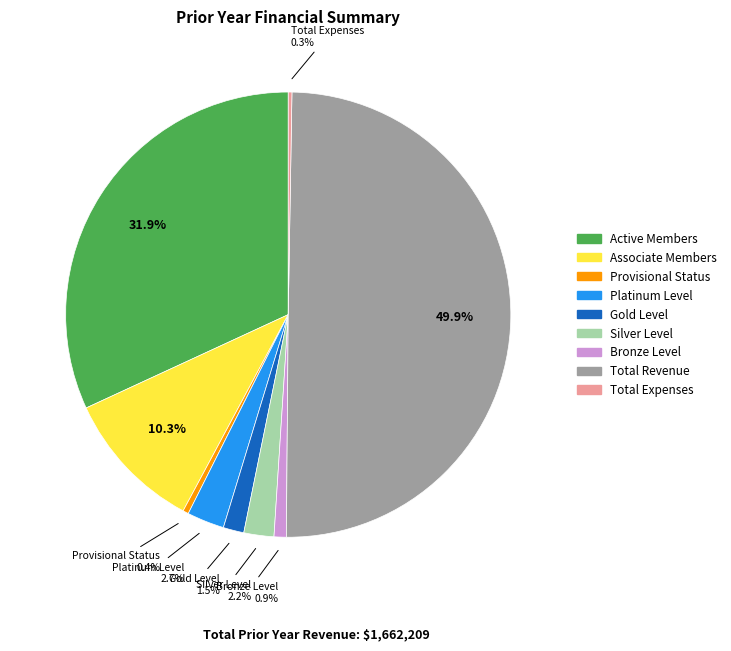

What percentage do Silver Level and Gold Level together represent?

3.7%